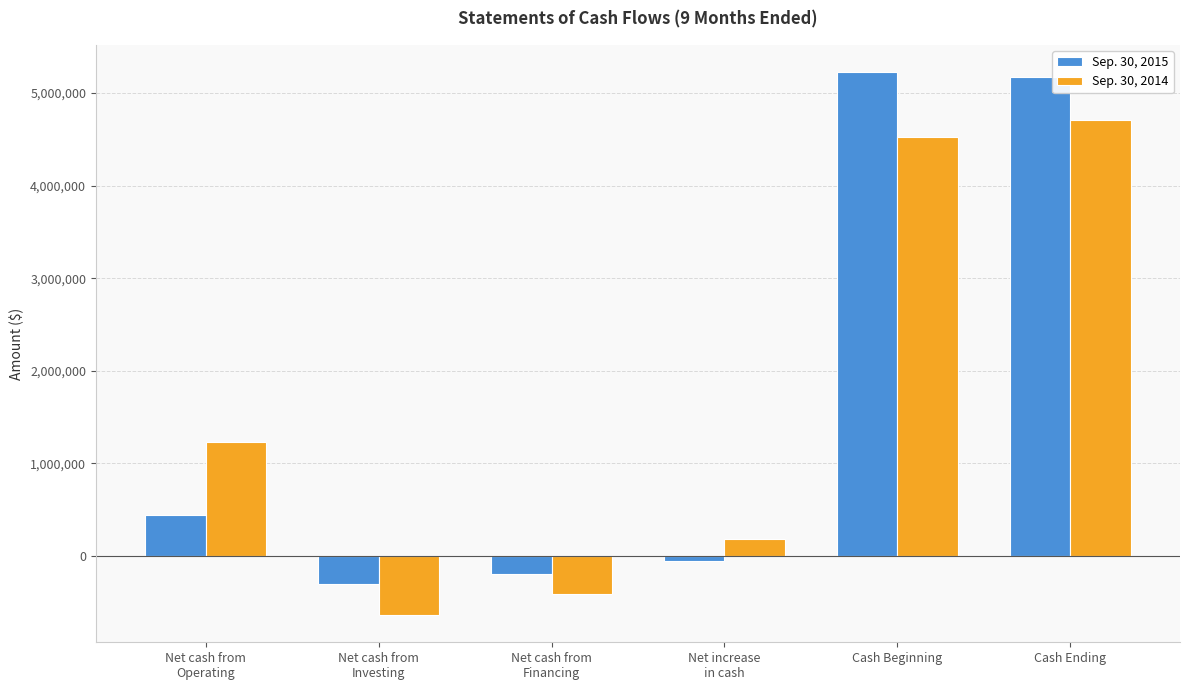

What value does the Sep. 30, 2015 series have at Net increase
in cash?

-51492